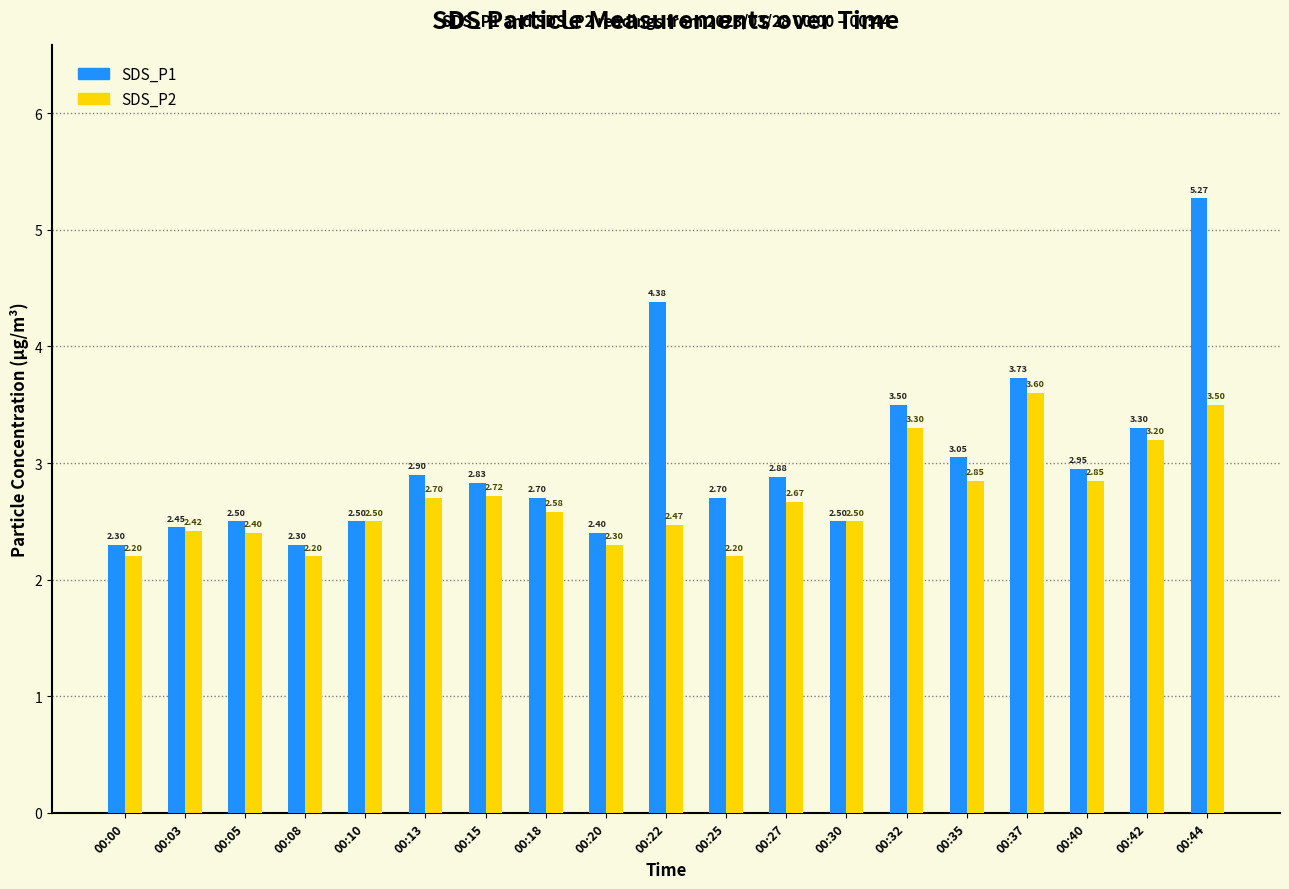

Between 00:03 and 00:30, which series saw the biggest shift?

SDS_P2